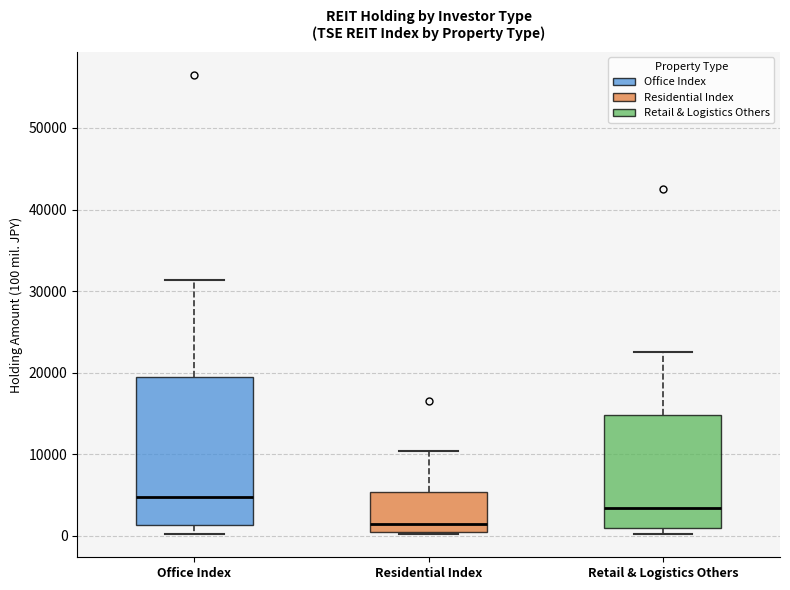

Comparing the boxes themselves (not the whiskers), which one is the tallest?

Office Index